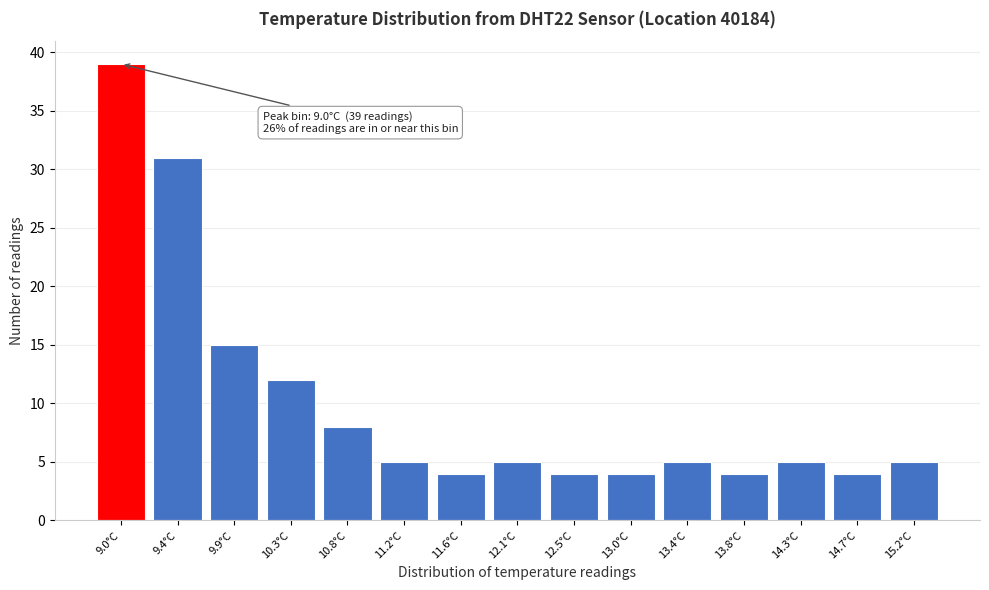

Reading right to left, transcribe all the data shown in this chart.

5	4	5	4	5	4	4	5	4	5	8	12	15	31	39